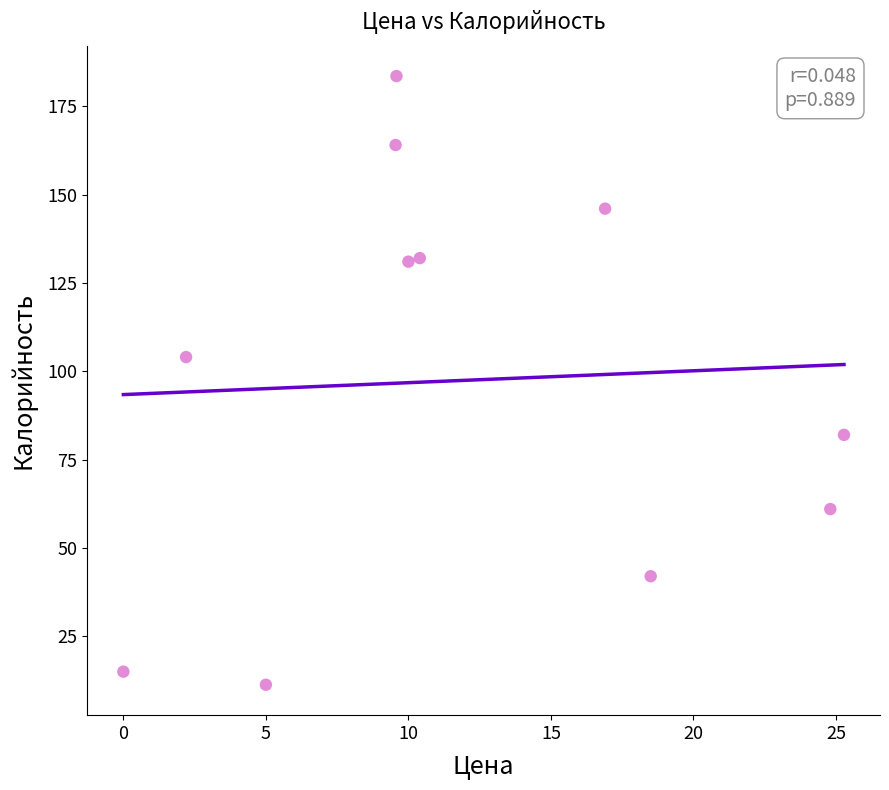

What Y value in the scatter plot is closest to 97?

104.0